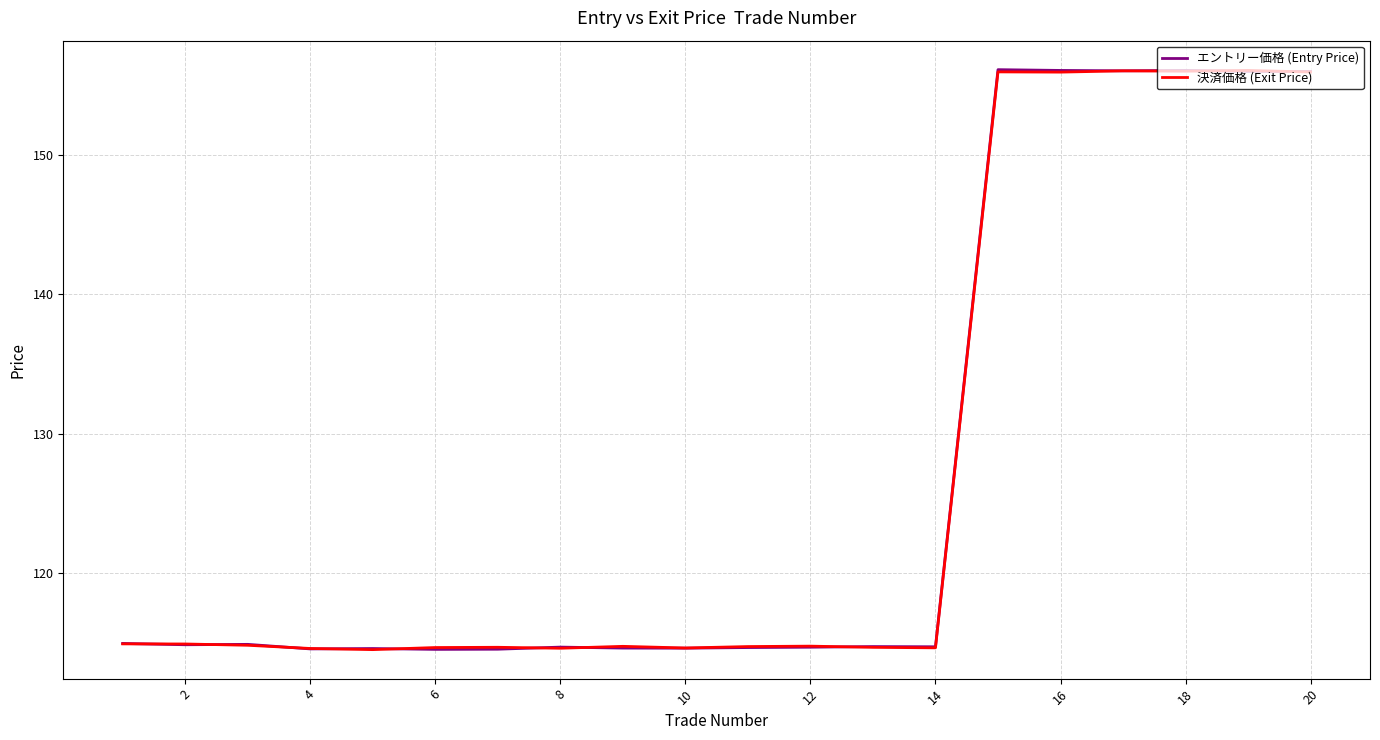

What is the lowest value of the エントリー価格 (Entry Price) series?

114.6